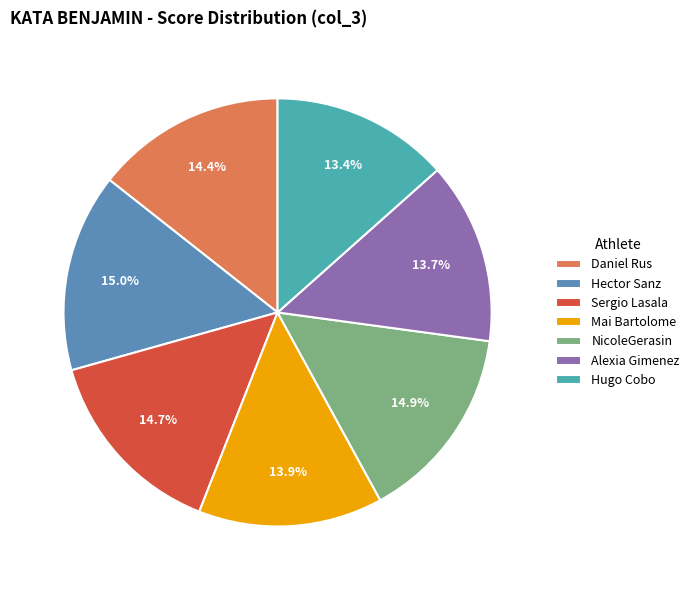

Count the number of slices in the pie.

7